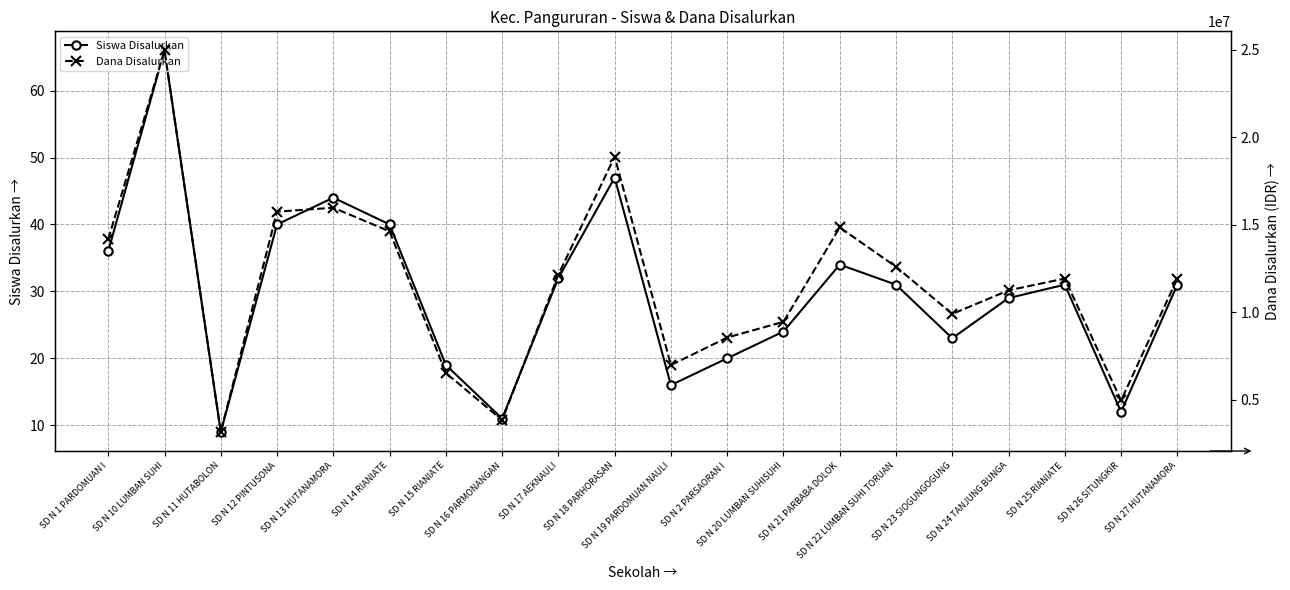

Reading left to right, extract all data points from this chart.

Siswa Disalurkan: SD N 1 PARDOMUAN I=36	SD N 10 LUMBAN SUHI=66	SD N 11 HUTABOLON=9	SD N 12 PINTUSONA=40	SD N 13 HUTANAMORA=44	SD N 14 RIANIATE=40	SD N 15 RIANIATE=19	SD N 16 PARMONANGAN=11	SD N 17 AEKNAULI=32	SD N 18 PARHORASAN=47	SD N 19 PARDOMUAN NAULI=16	SD N 2 PARSAORAN I=20	SD N 20 LUMBAN SUHISUHI=24	SD N 21 PARBABA DOLOK=34	SD N 22 LUMBAN SUHI TORUAN=31	SD N 23 SIOGUNGOGUNG=23	SD N 24 TANJUNG BUNGA=29	SD N 25 RIANIATE=31	SD N 26 SITUNGKIR=12	SD N 27 HUTANAMORA=31
Dana Disalurkan: SD N 1 PARDOMUAN I=14175000	SD N 10 LUMBAN SUHI=24975000	SD N 11 HUTABOLON=3150000	SD N 12 PINTUSONA=15750000	SD N 13 HUTANAMORA=15975000	SD N 14 RIANIATE=14625000	SD N 15 RIANIATE=6525000	SD N 16 PARMONANGAN=3825000	SD N 17 AEKNAULI=12150000	SD N 18 PARHORASAN=18900000	SD N 19 PARDOMUAN NAULI=6975000	SD N 2 PARSAORAN I=8550000	SD N 20 LUMBAN SUHISUHI=9450000	SD N 21 PARBABA DOLOK=14850000	SD N 22 LUMBAN SUHI TORUAN=12600000	SD N 23 SIOGUNGOGUNG=9900000	SD N 24 TANJUNG BUNGA=11250000	SD N 25 RIANIATE=11925000	SD N 26 SITUNGKIR=4950000	SD N 27 HUTANAMORA=11925000